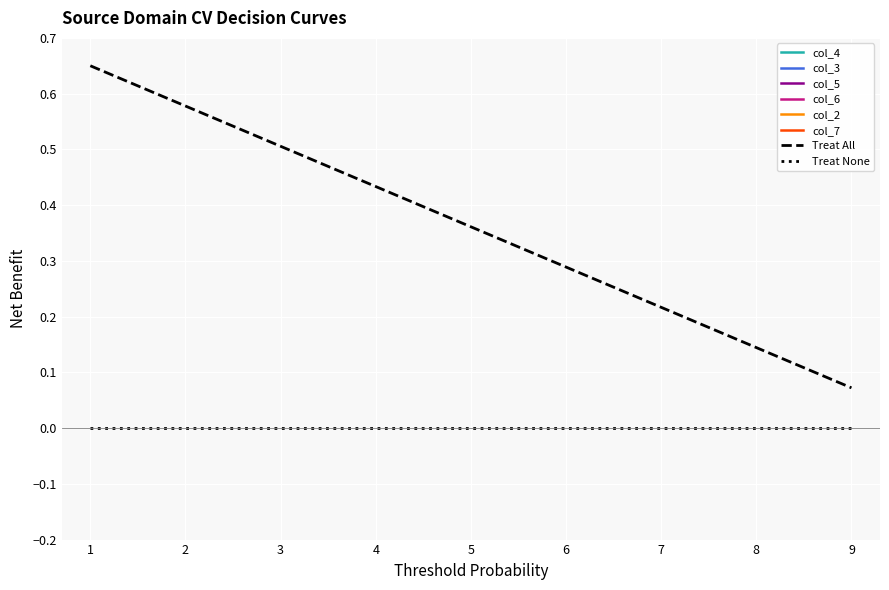

True or false: Treat None and Treat All cross at least once.

False